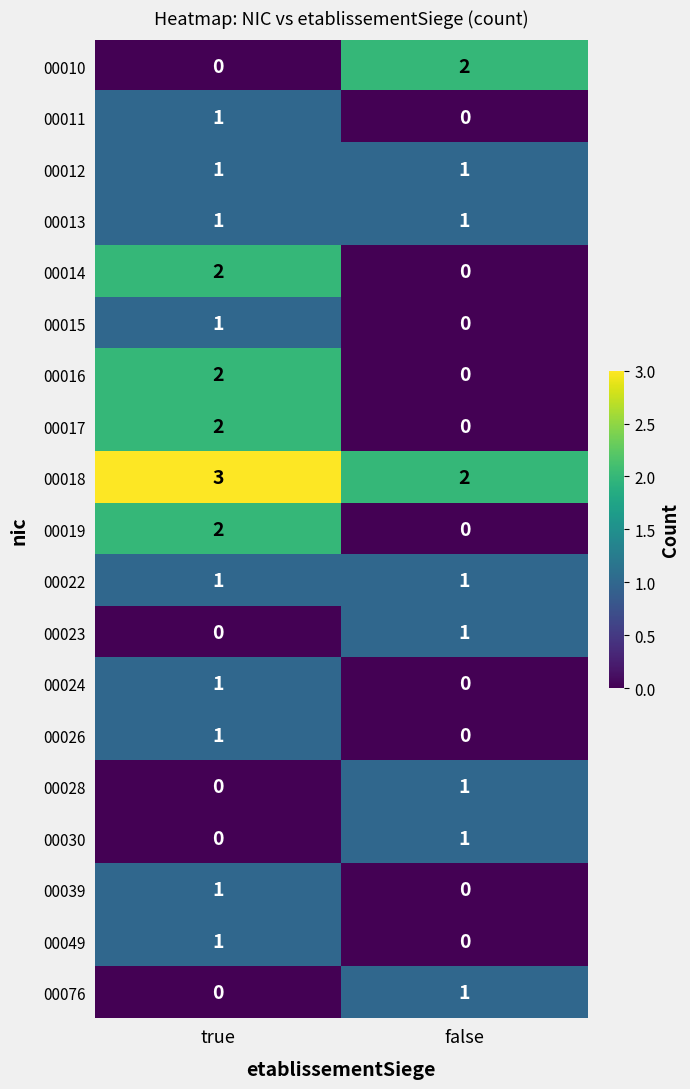

Rank the categories by 00018 value from highest to lowest.

true, false